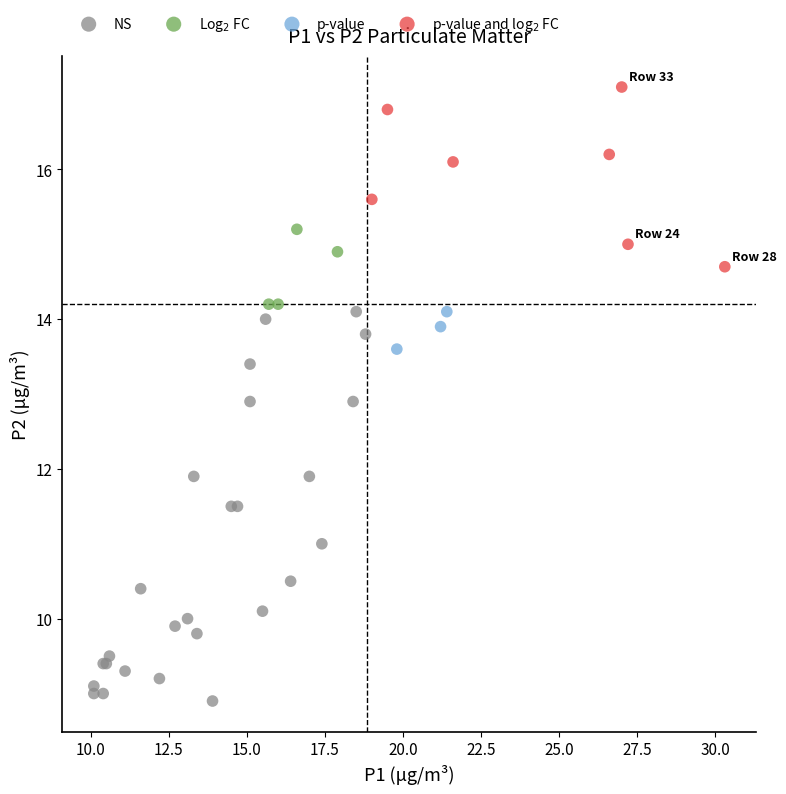

Which series has the widest spread of Y values?

NS